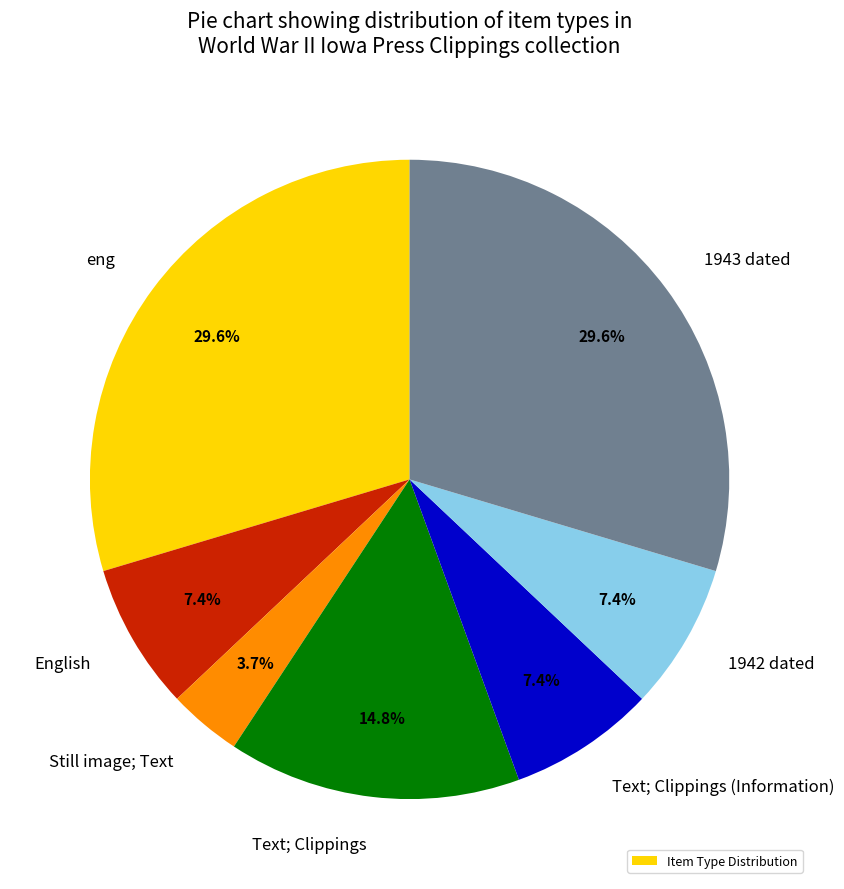

Is English the majority of the pie?

No